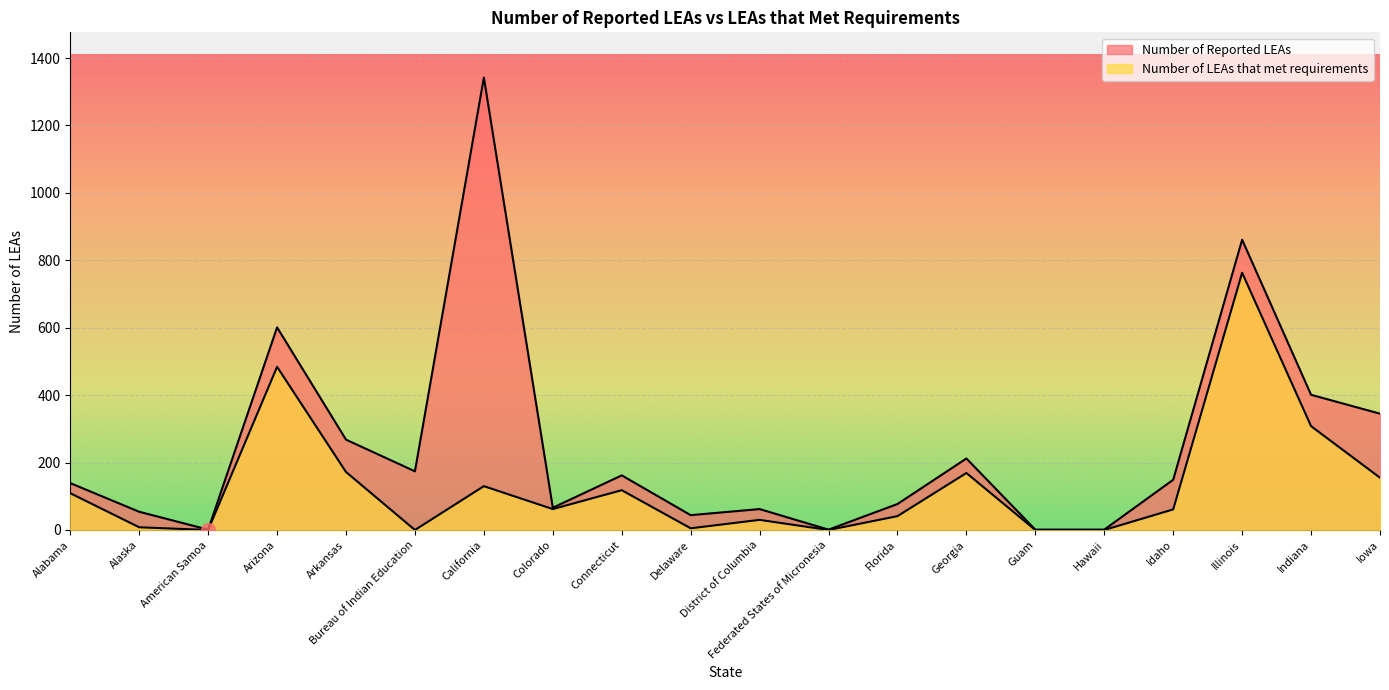

Which category has the highest value across all series?

California